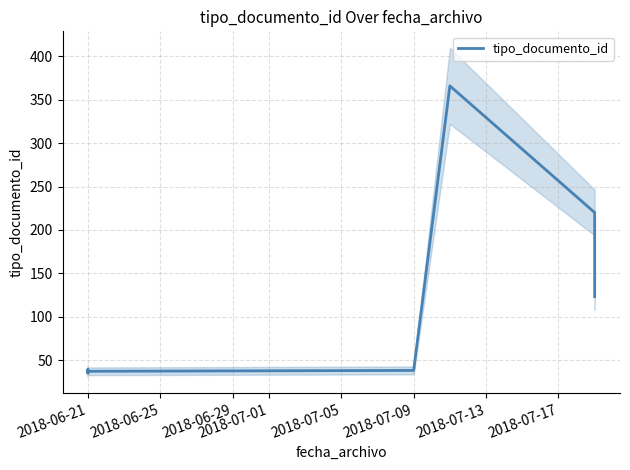

What is the maximum value shown in the chart?

366